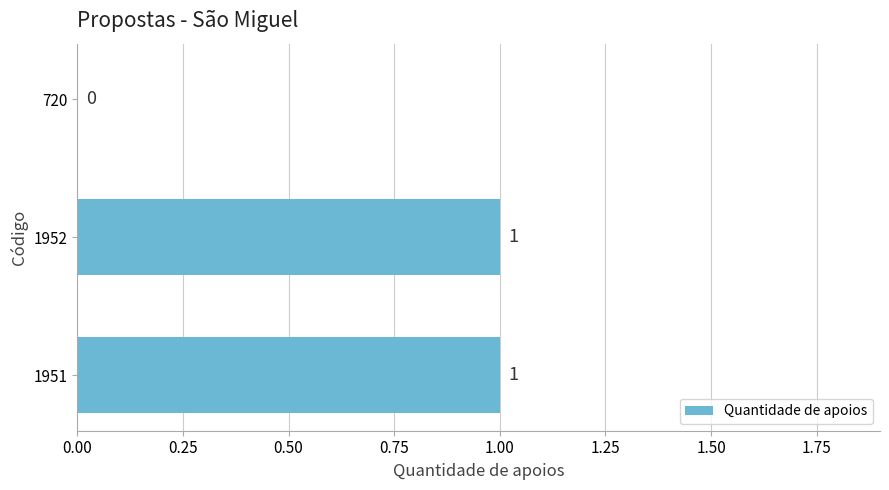

The value at 720 is -1. True or false?

False